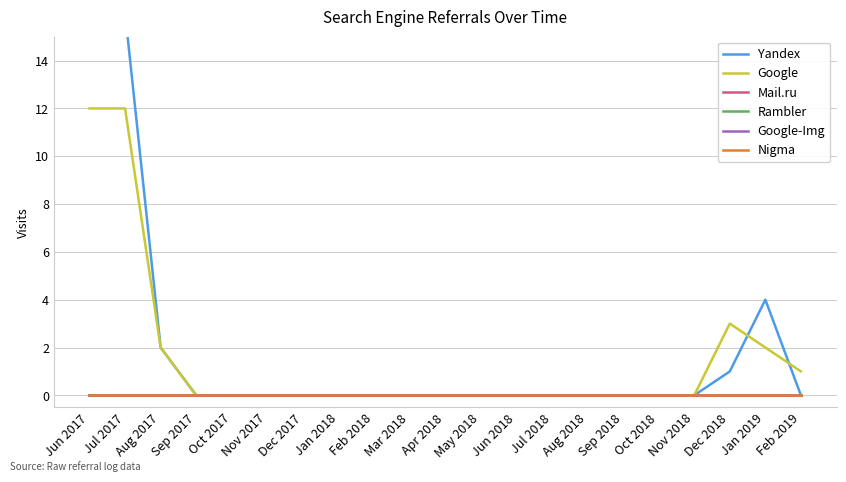

What is the value of the Google point at the 1st from the left?

12